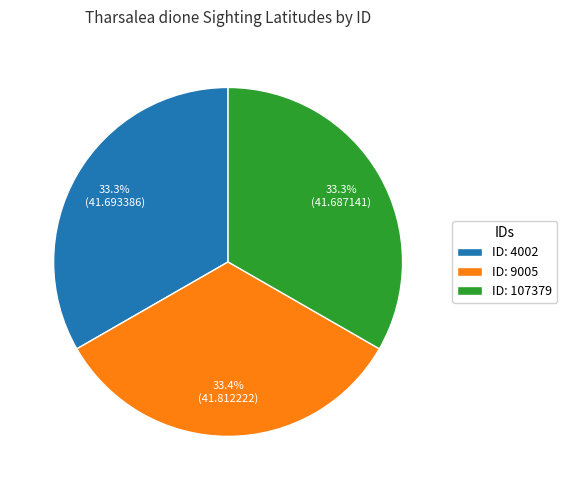

How many slices are in this pie chart?

3